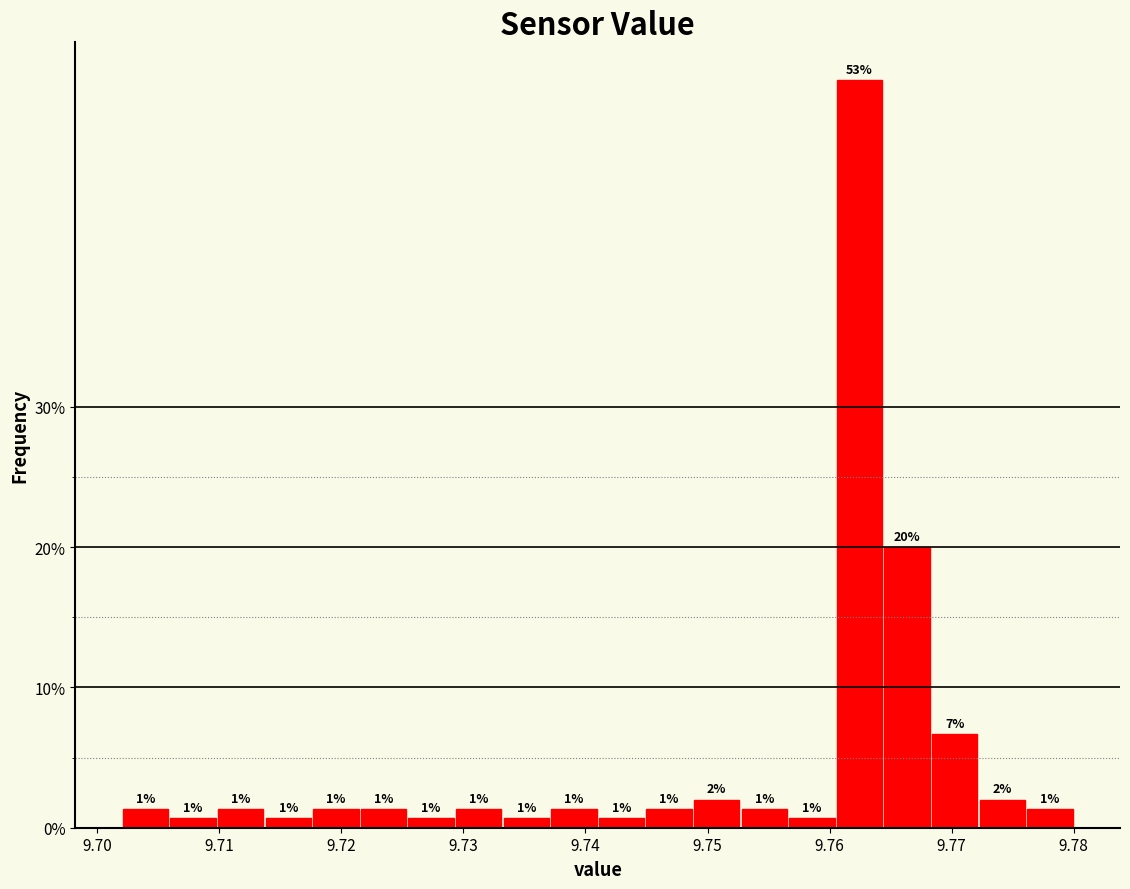

Read against the x-axis, roughly where is the centre of the tallest bar?

9.762